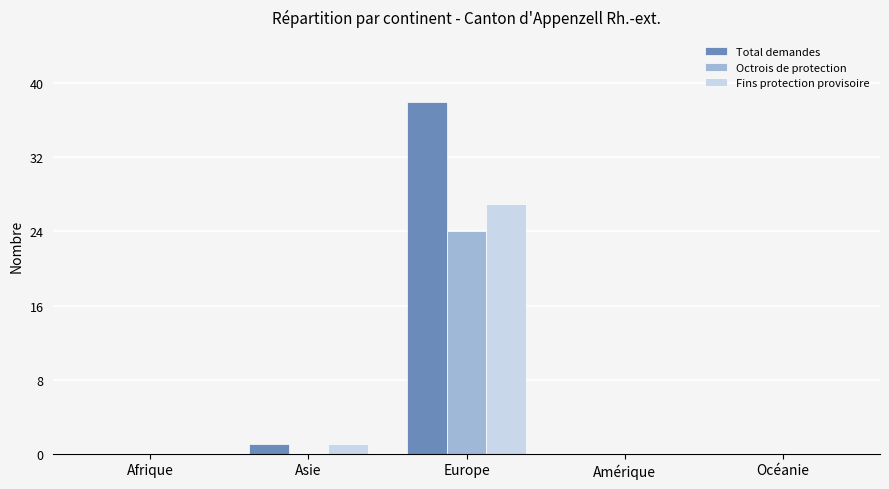

Which series has the widest spread of values?

Total demandes